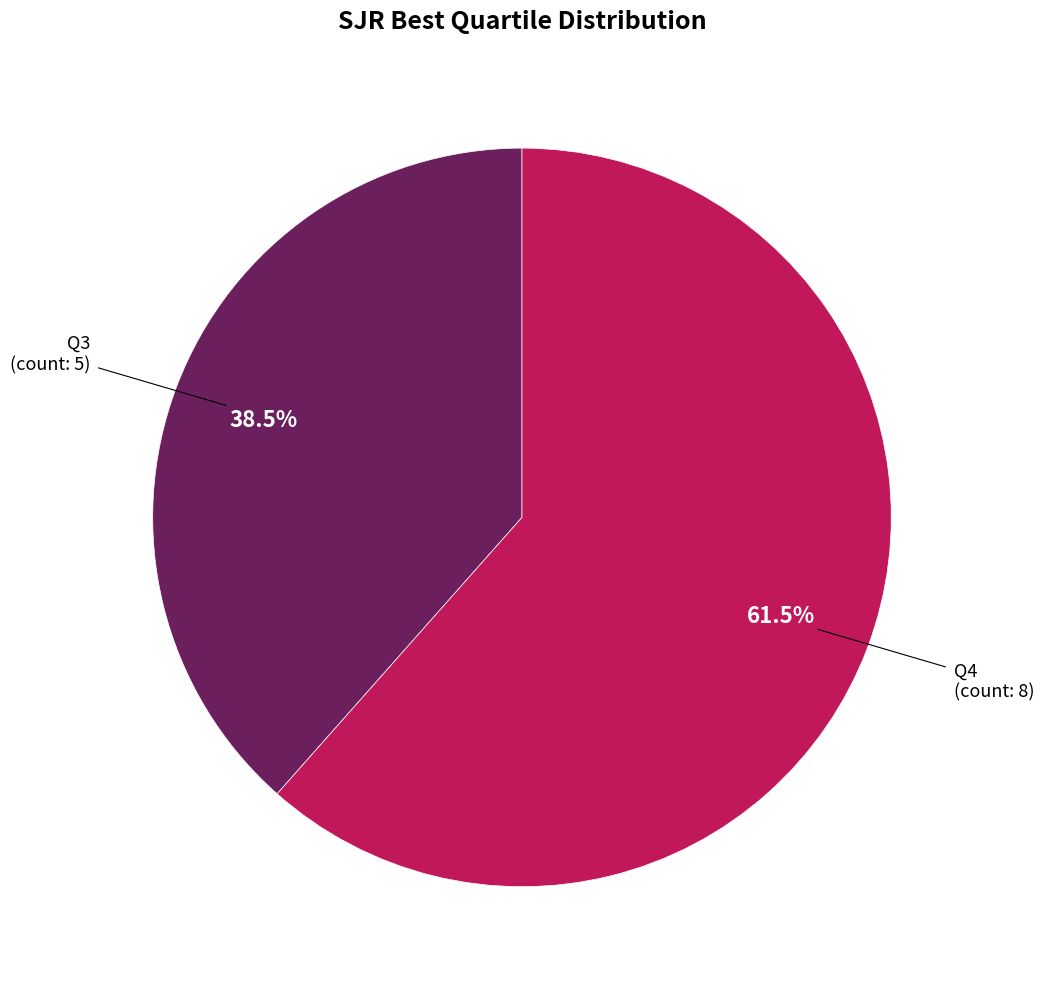

To the nearest percent, what is the difference between the largest and smallest slice percentages?

23%